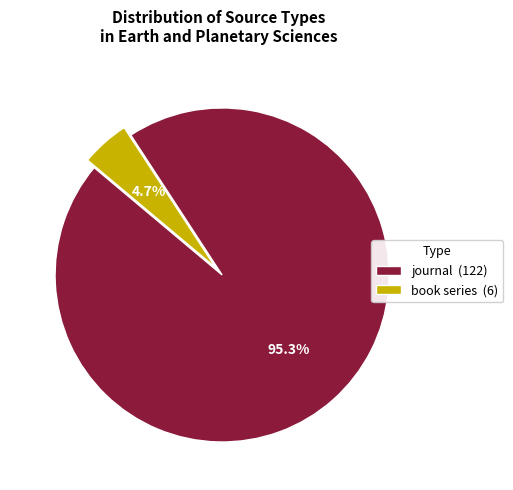

To the nearest percent, what is the difference between the largest and smallest slice percentages?

91%